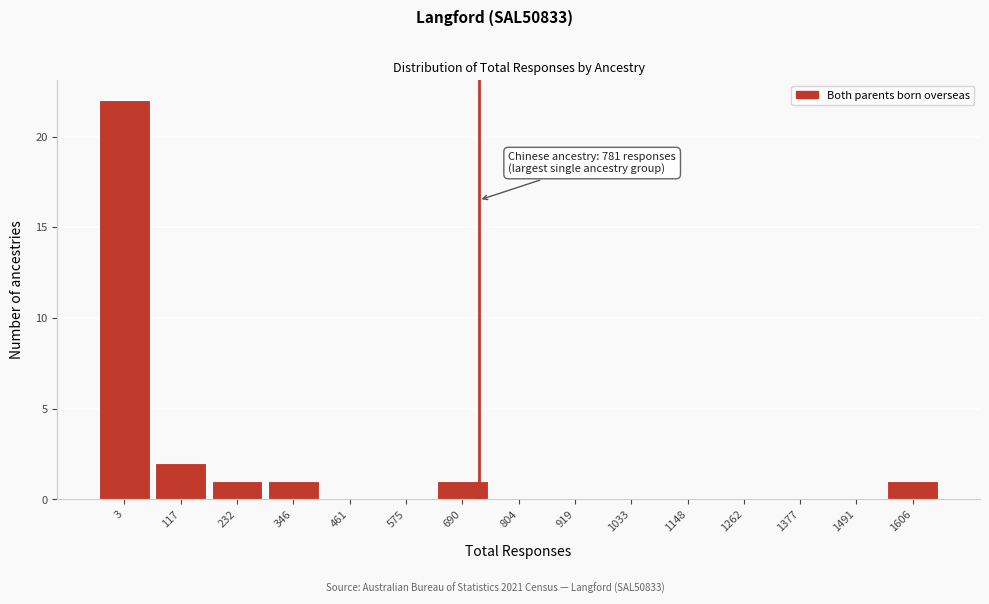

Reading right to left, transcribe all the data shown in this chart.

1606=1	1491=0	1377=0	1262=0	1148=0	1033=0	919=0	804=0	690=1	575=0	461=0	346=1	232=1	117=2	3=22